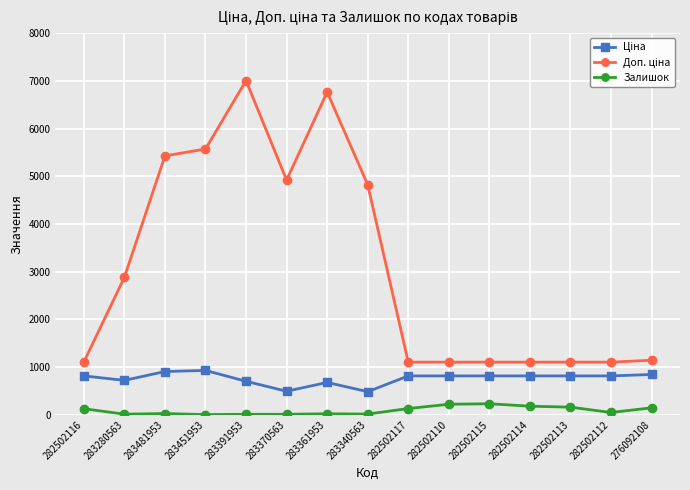

True or false: Залишок has more than 1 points higher than both neighbors.

True